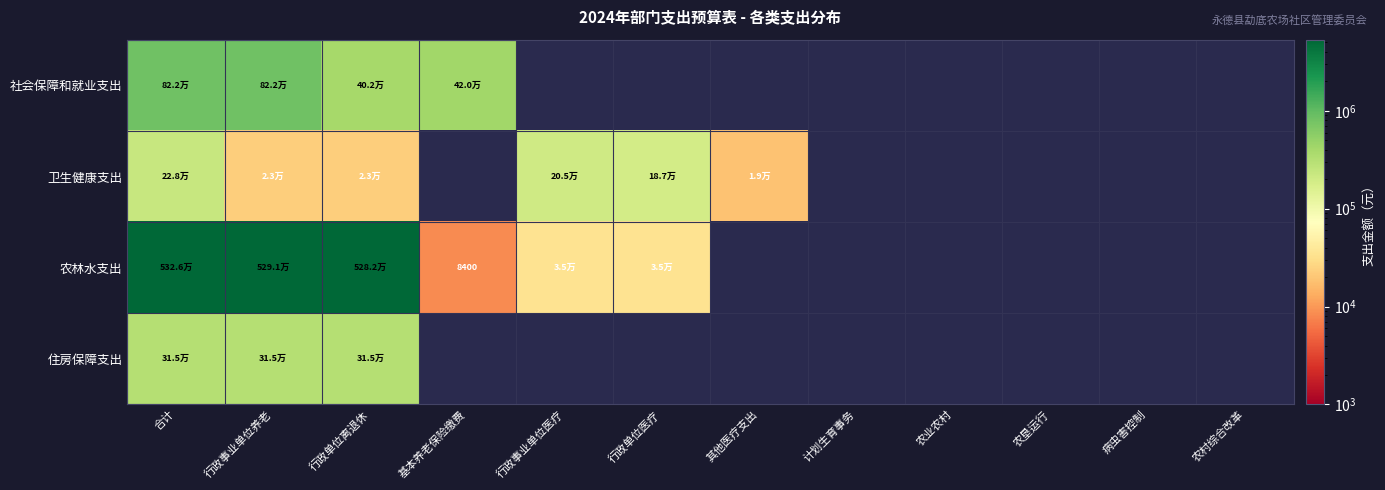

Is the value of 卫生健康支出 at 农业农村 greater than the value of 住房保障支出 at 基本养老保险缴费?

No